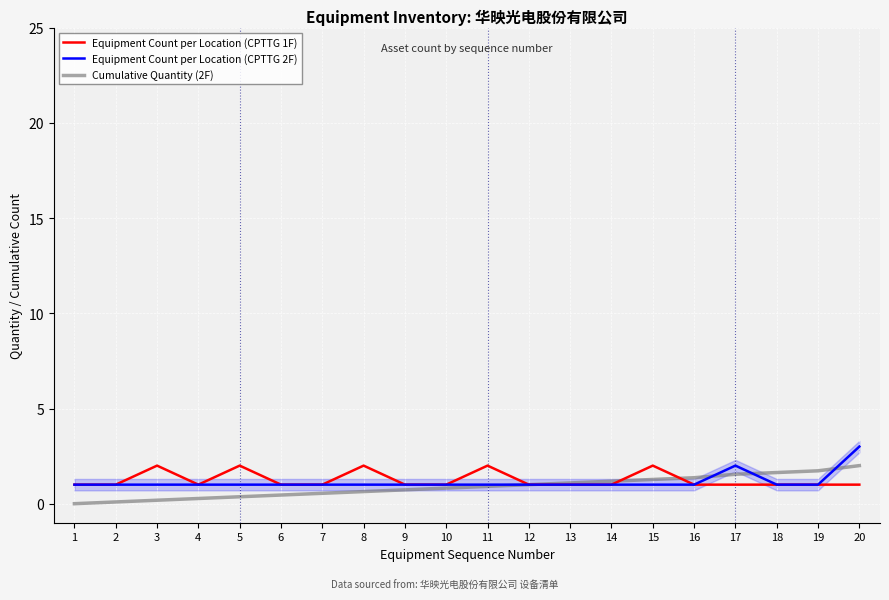

Reading left to right, list all the values displayed in this chart.

Equipment Count per Location (CPTTG 1F): 1.0	1.0	2.0	1.0	2.0	1.0	1.0	2.0	1.0	1.0	2.0	1.0	1.0	1.0	2.0	1.0	1.0	1.0	1.0	1.0
Equipment Count per Location (CPTTG 2F): 1.0	1.0	1.0	1.0	1.0	1.0	1.0	1.0	1.0	1.0	1.0	1.0	1.0	1.0	1.0	1.0	2.0	1.0	1.0	3.0
Cumulative Quantity (2F): 0.0	0.1	0.2	0.3	0.4	0.5	0.5	0.6	0.7	0.8	0.9	1.0	1.1	1.2	1.3	1.4	1.5	1.6	1.7	2.0